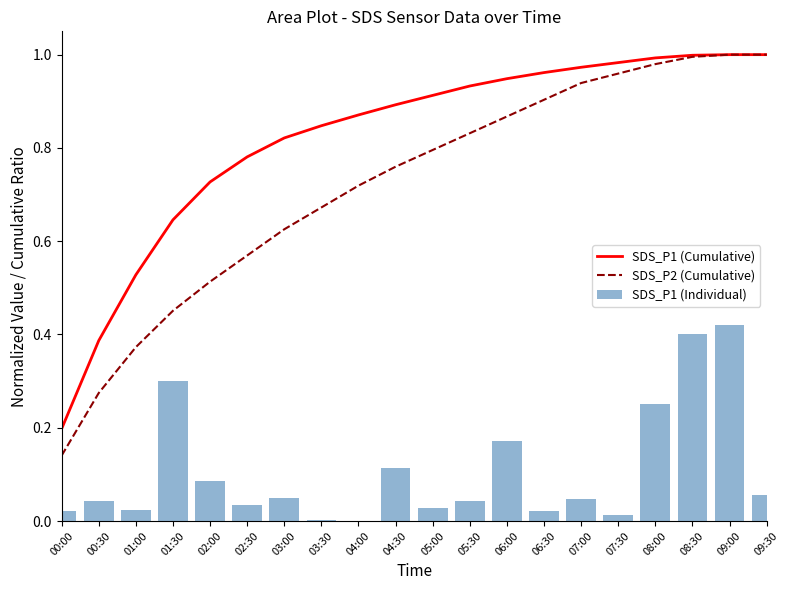

What is the average value of the SDS_P2 (Cumulative) series?

0.7